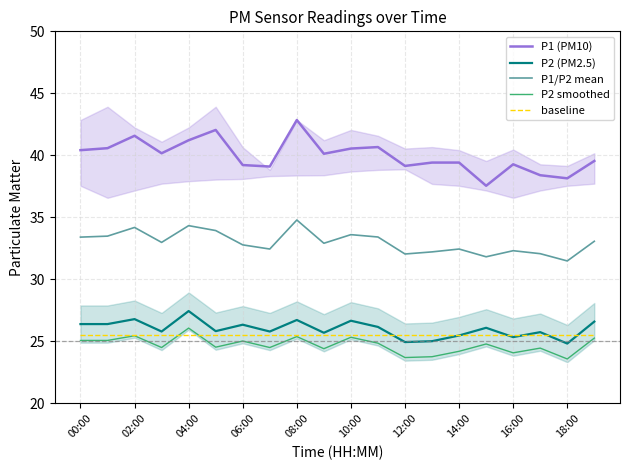

True or false: P1/P2 mean and P2 smoothed intersect in this chart.

False